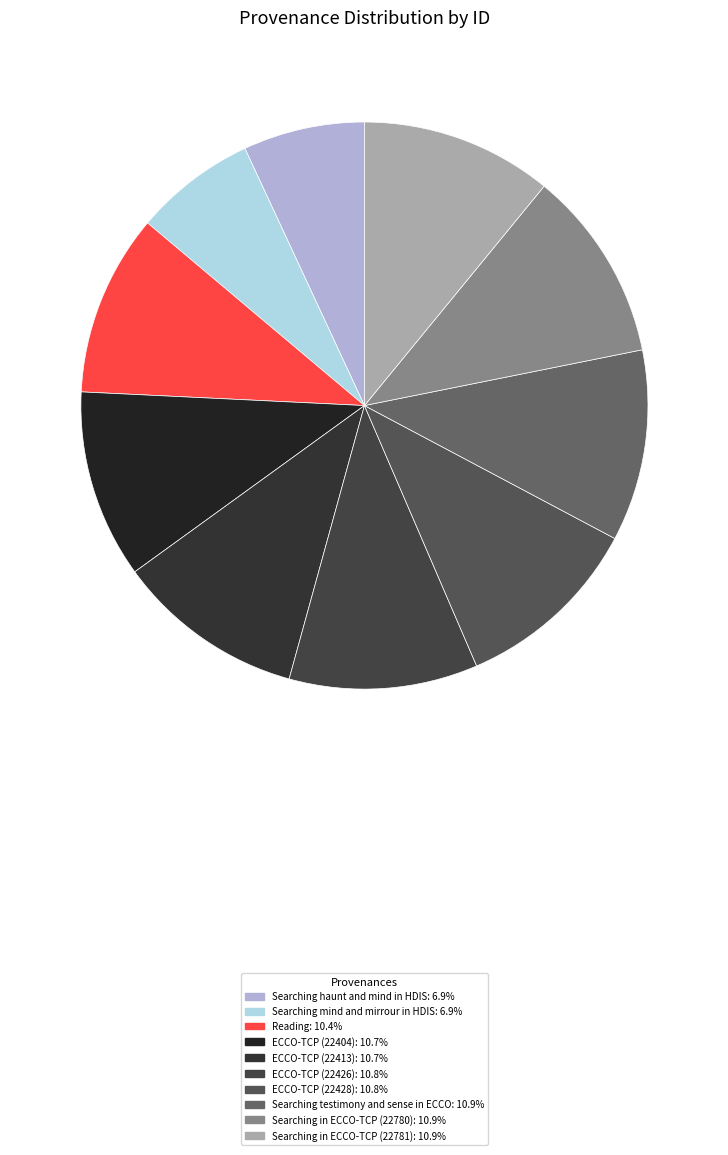

Rank the categories by value from lowest to highest.

Searching haunt and mind in HDIS, Searching mind and mirrour in HDIS, Reading, ECCO-TCP (22404), ECCO-TCP (22413), ECCO-TCP (22426), ECCO-TCP (22428), Searching testimony and sense in ECCO, Searching in ECCO-TCP (22780), Searching in ECCO-TCP (22781)